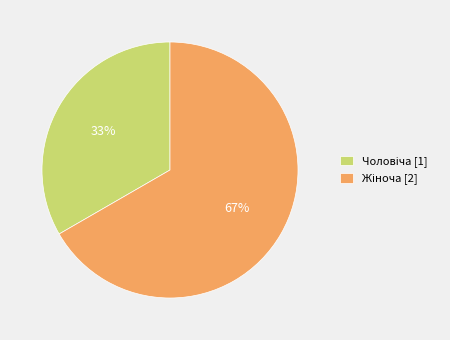

How many segments does this pie chart have?

2